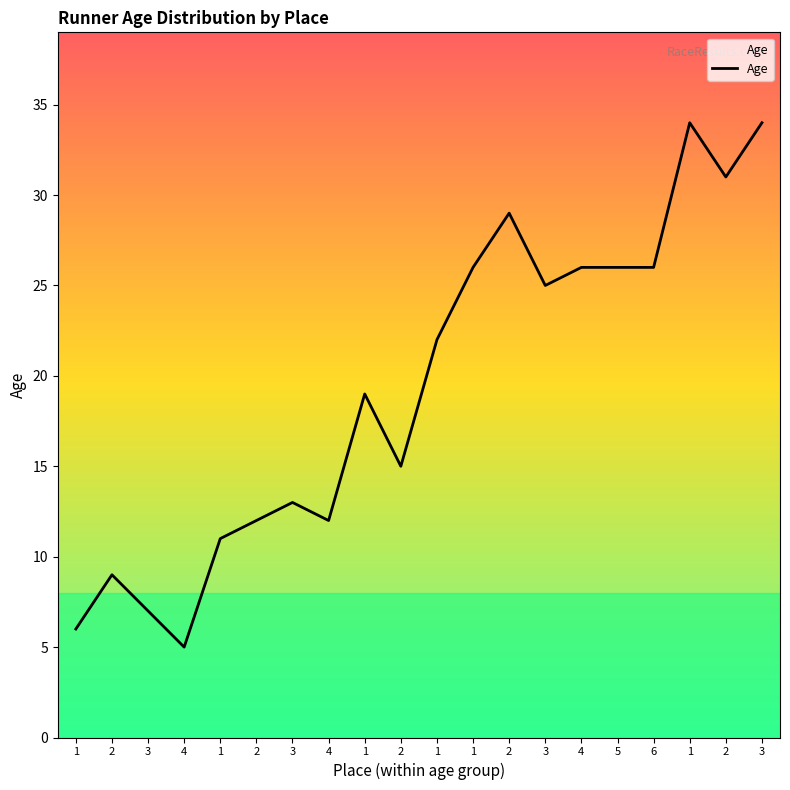

How many lines are shown in the chart?

1